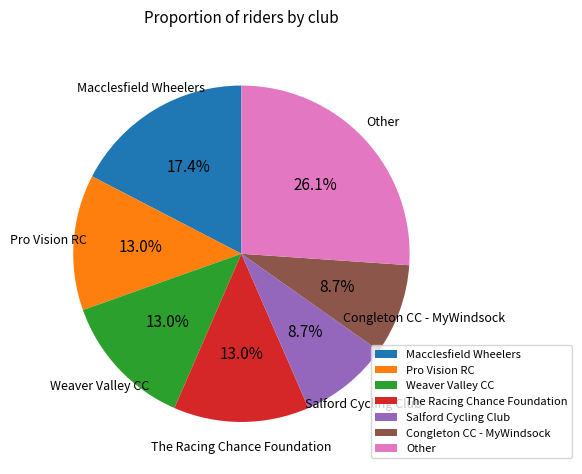

Do The Racing Chance Foundation and Macclesfield Wheelers together represent more than half of the pie?

No